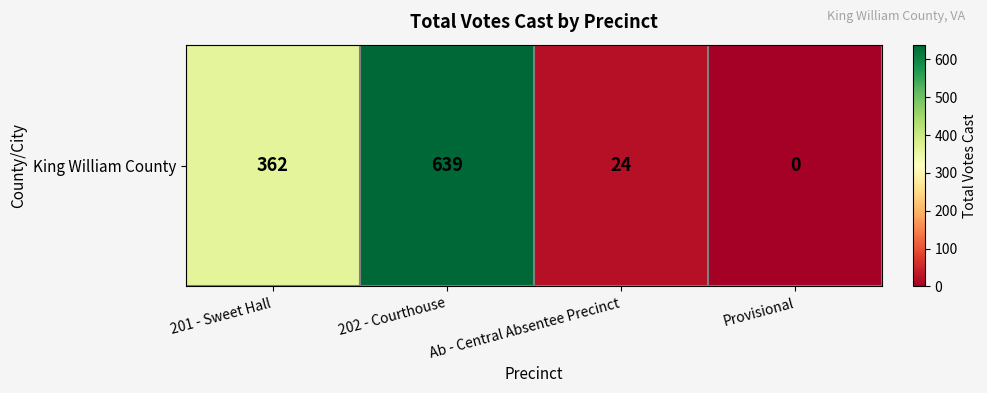

Where does the data first go above 362?

202 - Courthouse